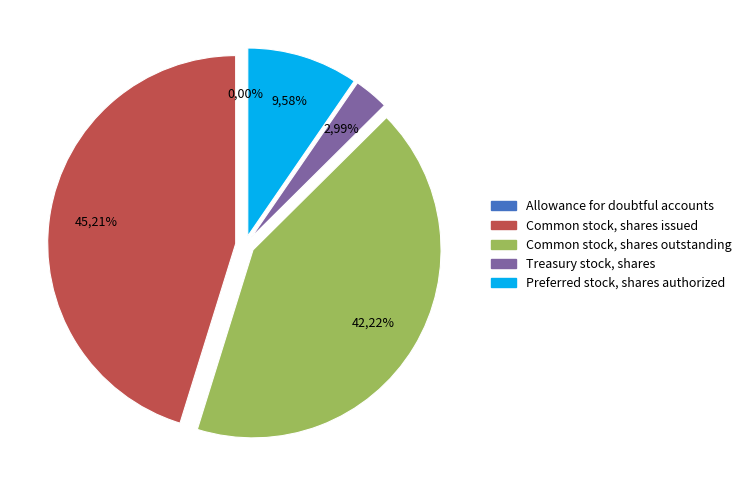

How many slices are in this pie chart?

5